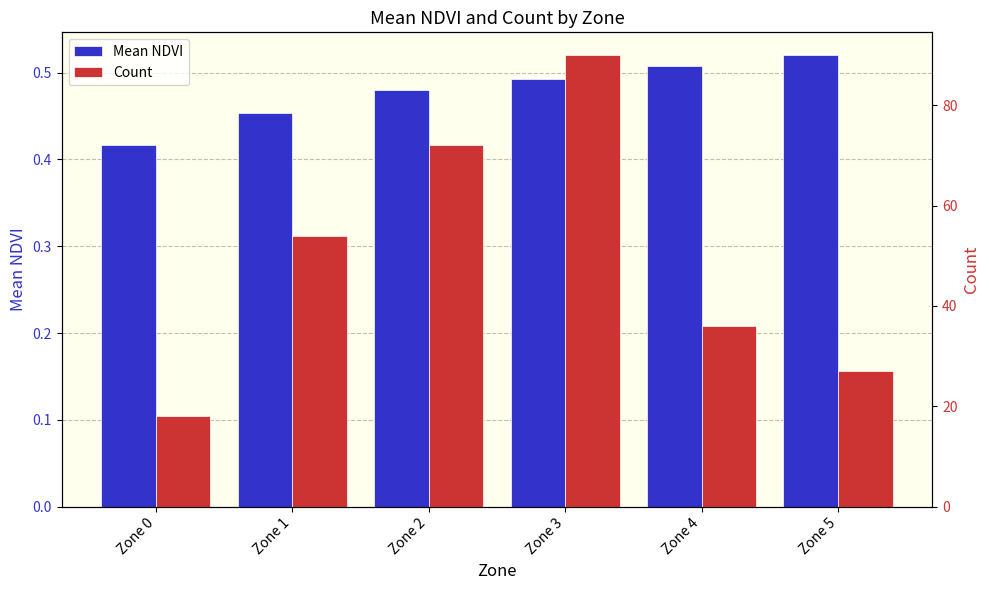

Reading left to right, list all the values displayed in this chart.

Mean NDVI: Zone 0=0.4	Zone 1=0.5	Zone 2=0.5	Zone 3=0.5	Zone 4=0.5	Zone 5=0.5
Count: Zone 0=18.0	Zone 1=54.0	Zone 2=72.0	Zone 3=90.0	Zone 4=36.0	Zone 5=27.0